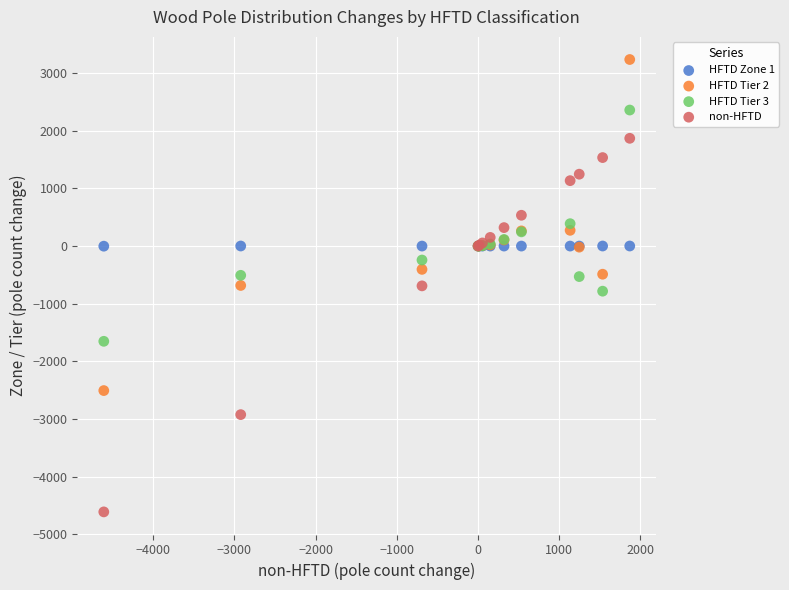

Which series reaches the minimum Y coordinate?

non-HFTD